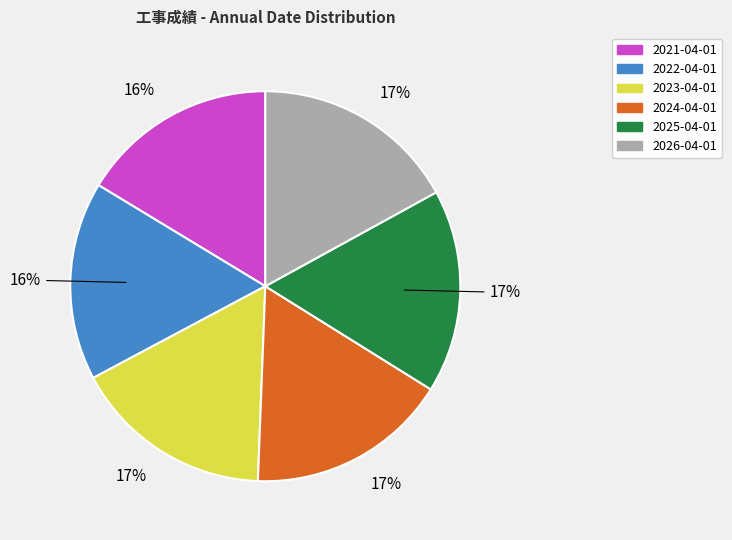

Is the sum of 2024-04-01 and 2026-04-01 greater than half?

No